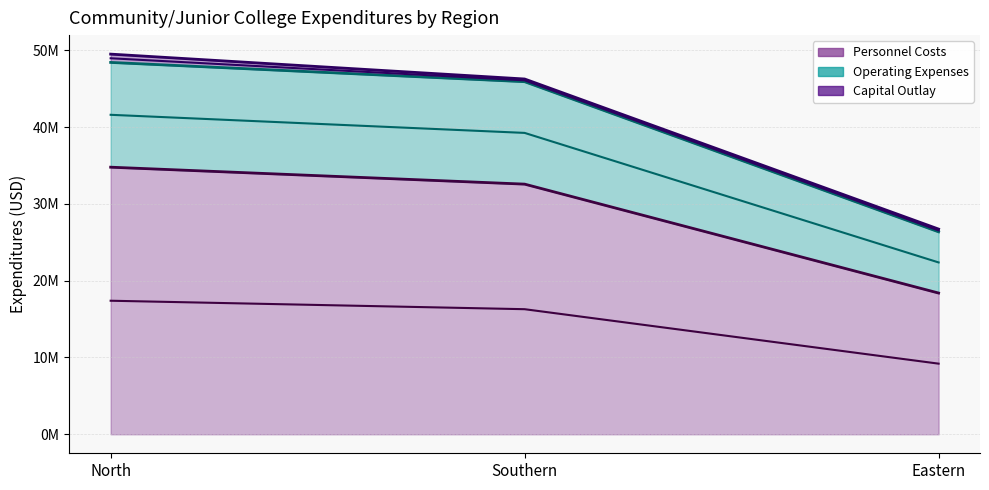

Which series has the widest spread of values?

Operating Expenses